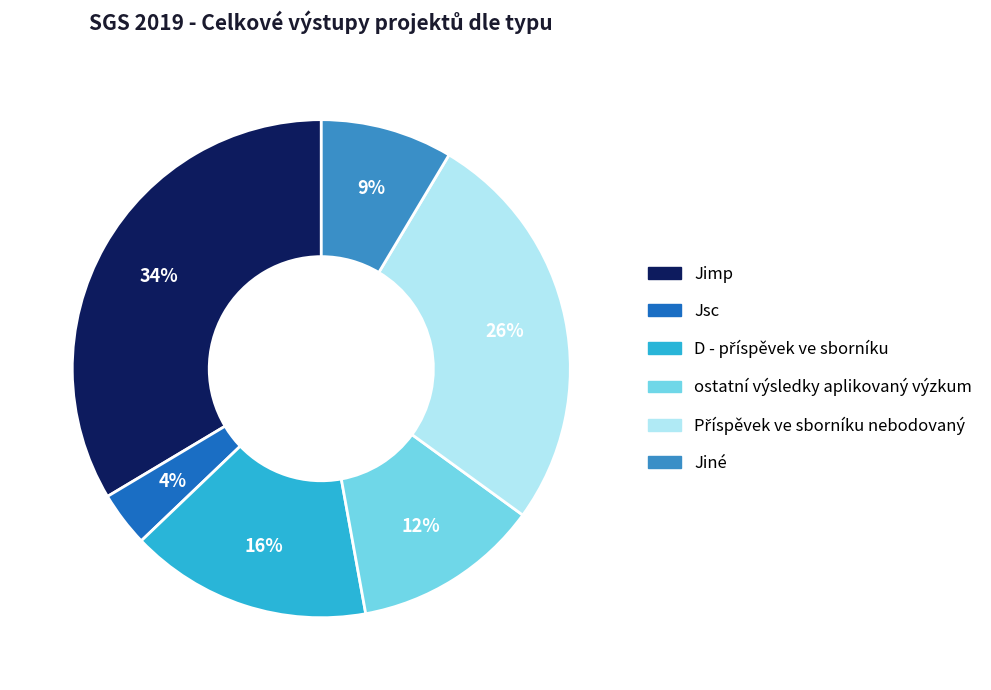

Which category has the biggest portion of the pie?

Jimp